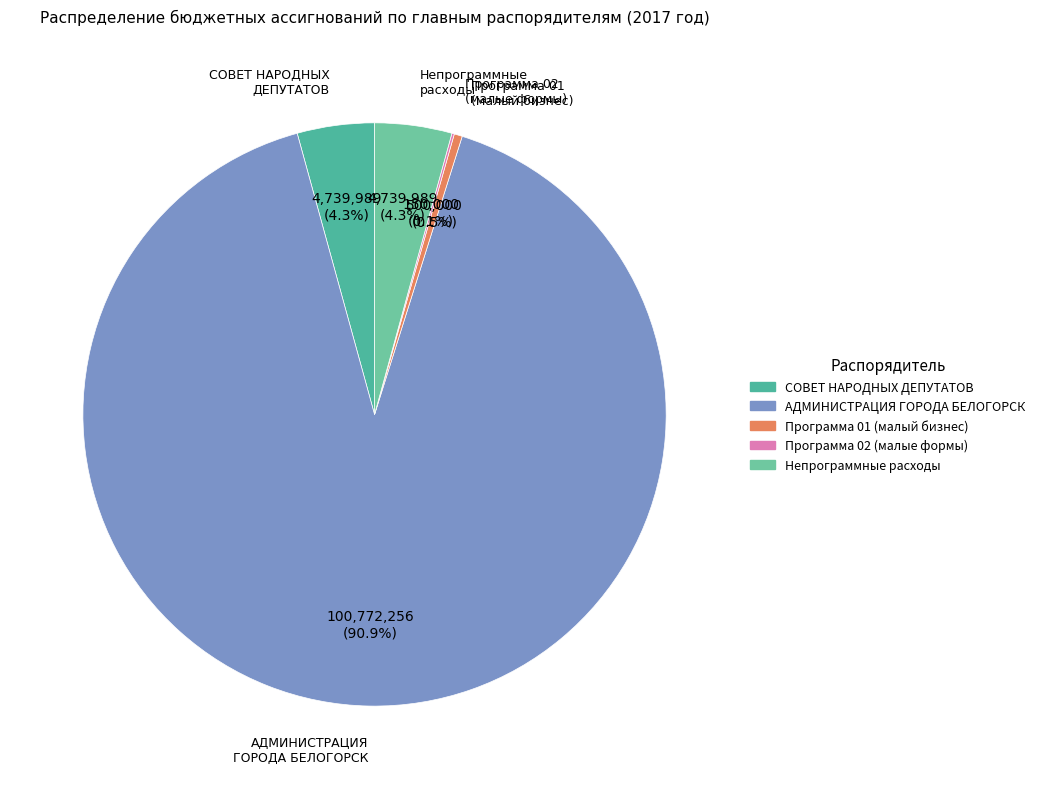

What percentage is NOT represented by Программа 01 (малый бизнес)?

99.5%